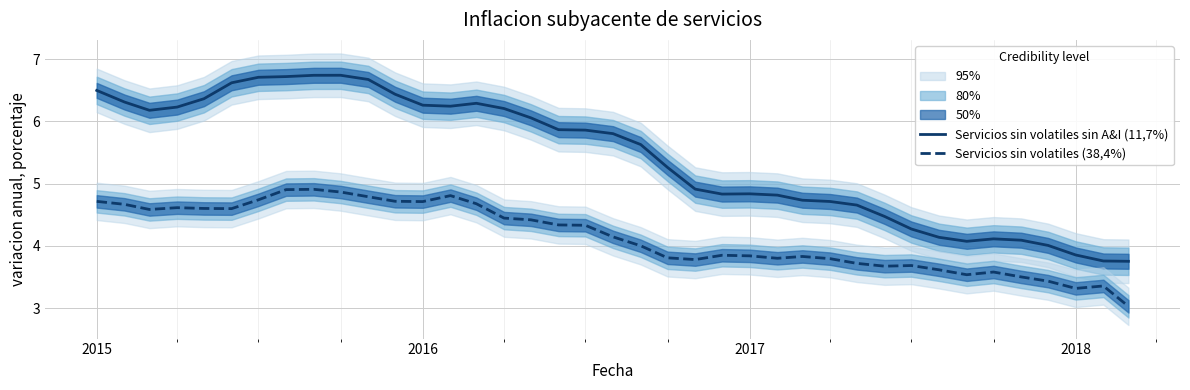

What is the average value of the Servicios sin volatiles (38,4%) series?

4.1